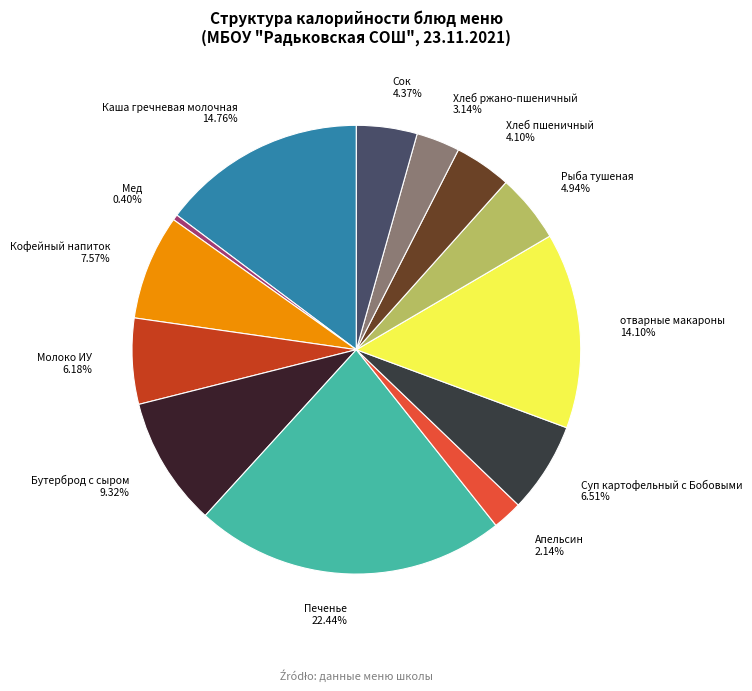

Combined, do Суп картофельный с Бобовыми and отварные макароны account for over 50%?

No